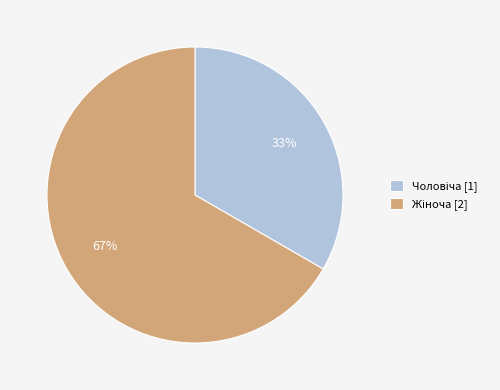

To the nearest percent, what is the average slice percentage?

50%